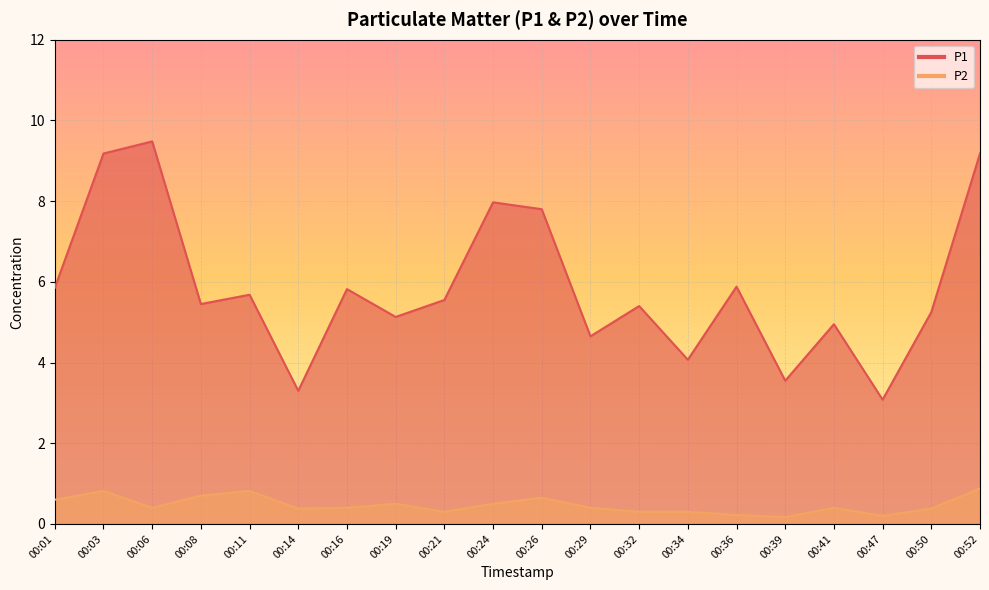

Rank the series by their maximum value, from lowest to highest.

P2, P1